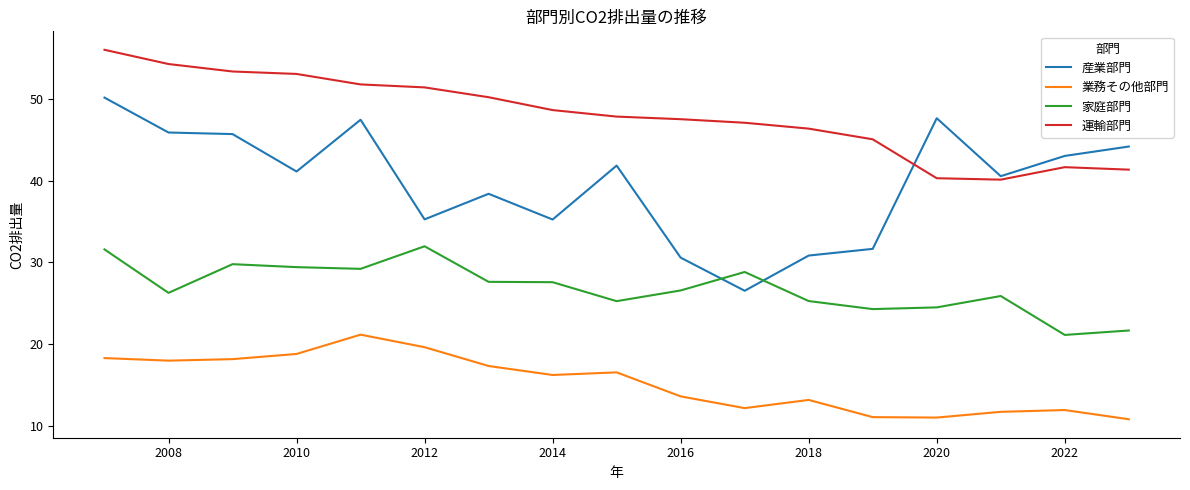

What is the difference between the maximum and minimum values in the 産業部門 series?

23.7